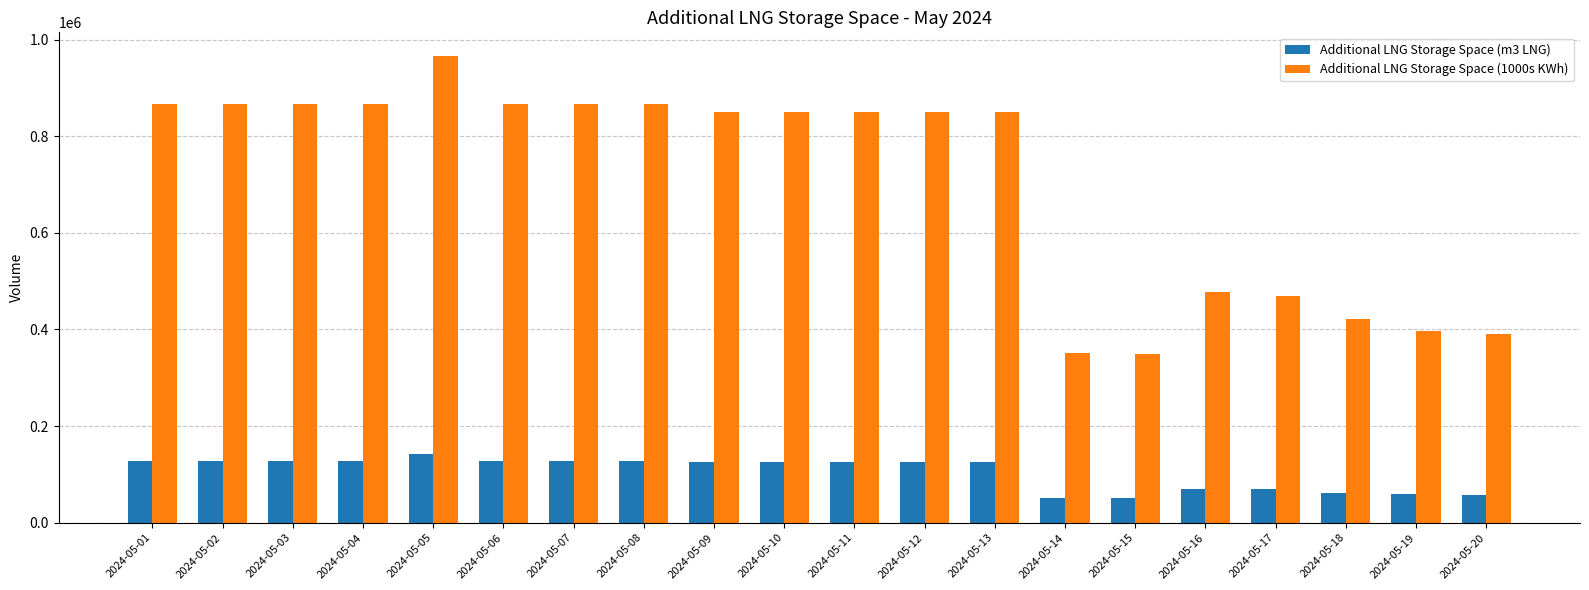

Between 2024-05-08 and 2024-05-16, which series saw the biggest shift?

Additional LNG Storage Space (1000s KWh)